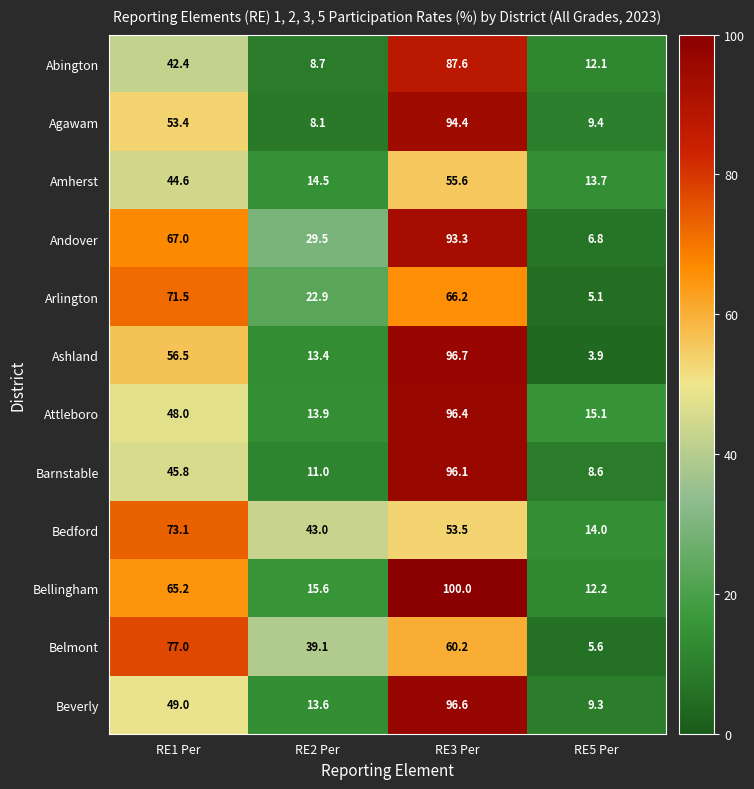

Which series changed the most between RE2 Per and RE3 Per?

Agawam